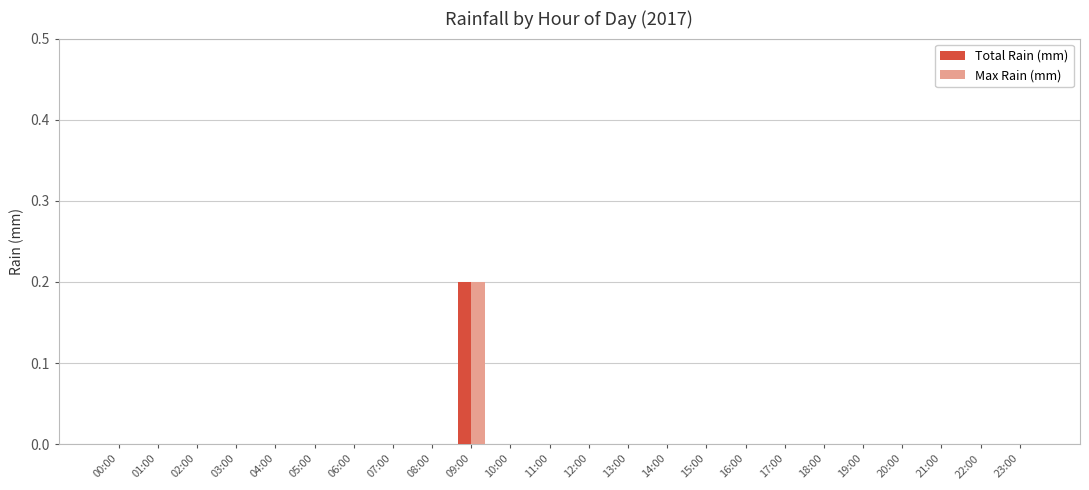

At which category is the sum across all series the highest?

09:00